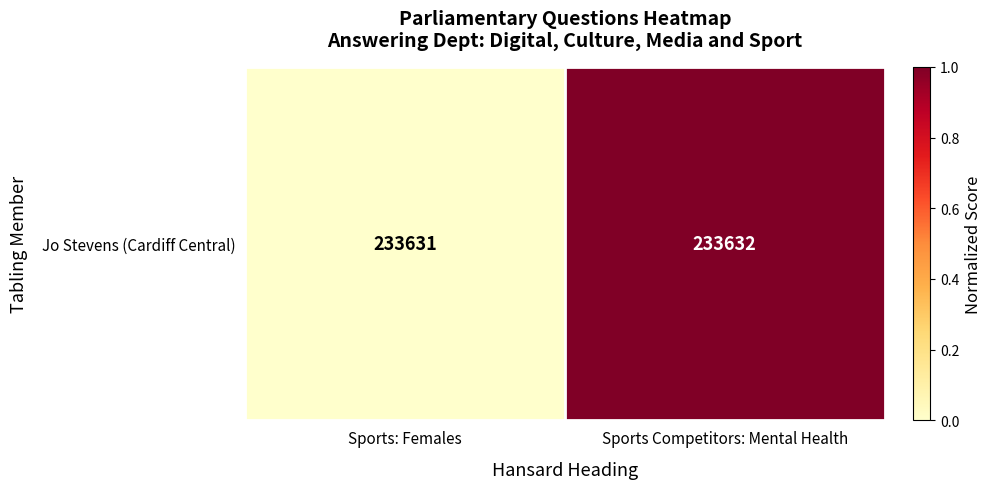

What is the change in value from Sports: Females to Sports Competitors: Mental Health?

+1.0